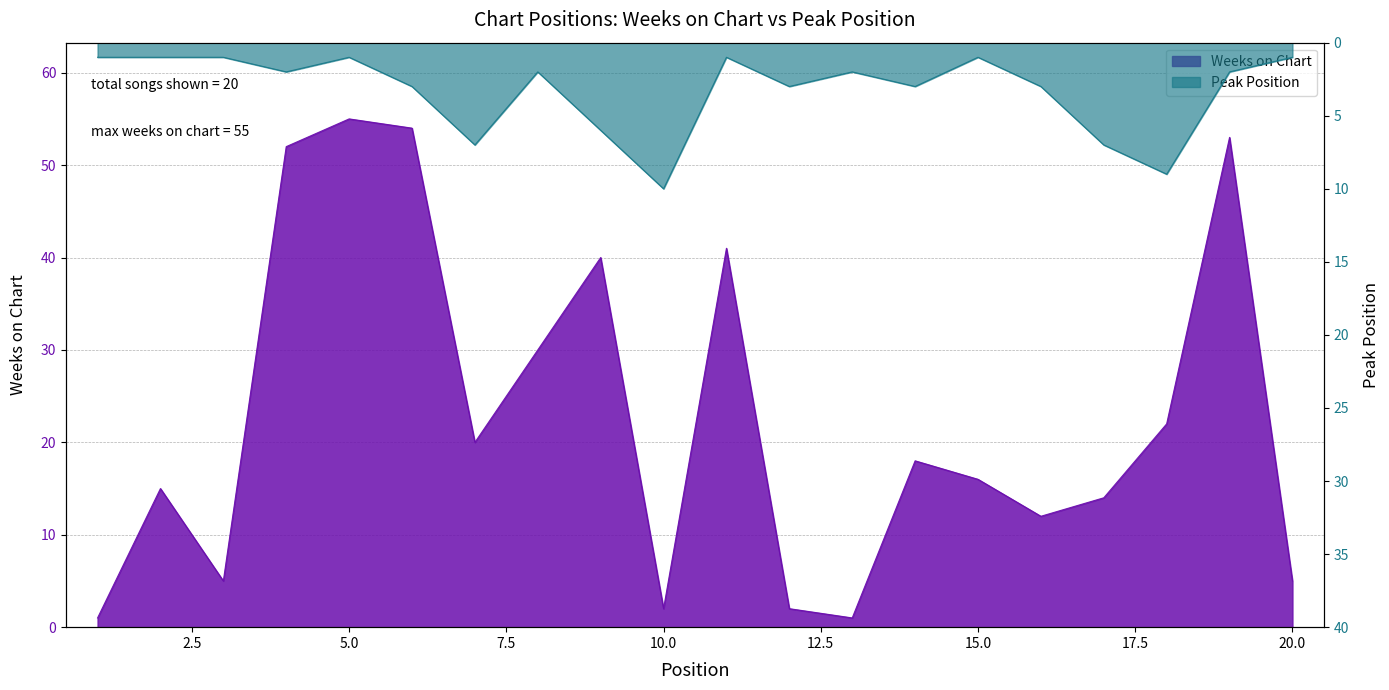

What are all the series names shown in the legend?

Weeks on Chart, Peak Position